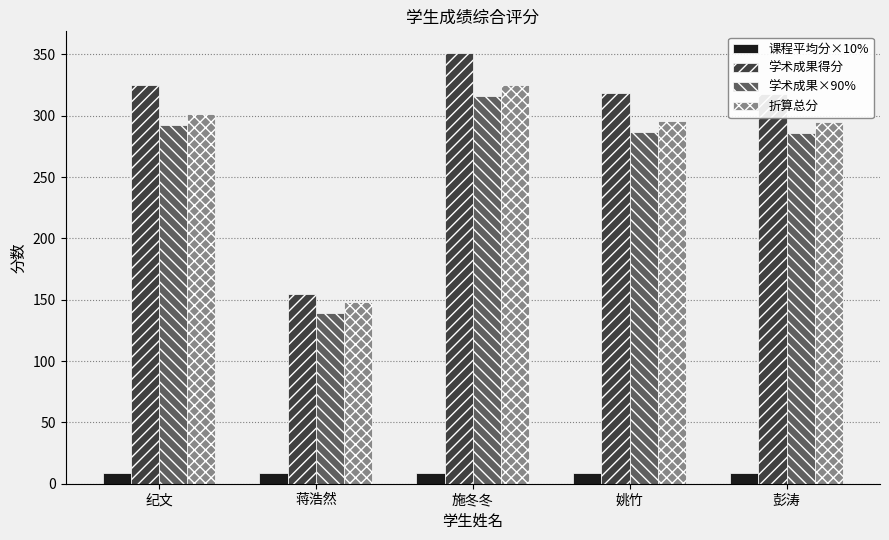

What is the minimum value shown in the chart?

8.8